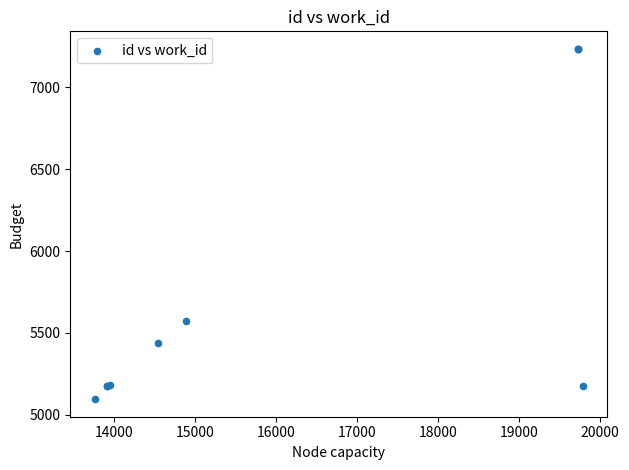

What Y value in the scatter plot is closest to 6165?

5574